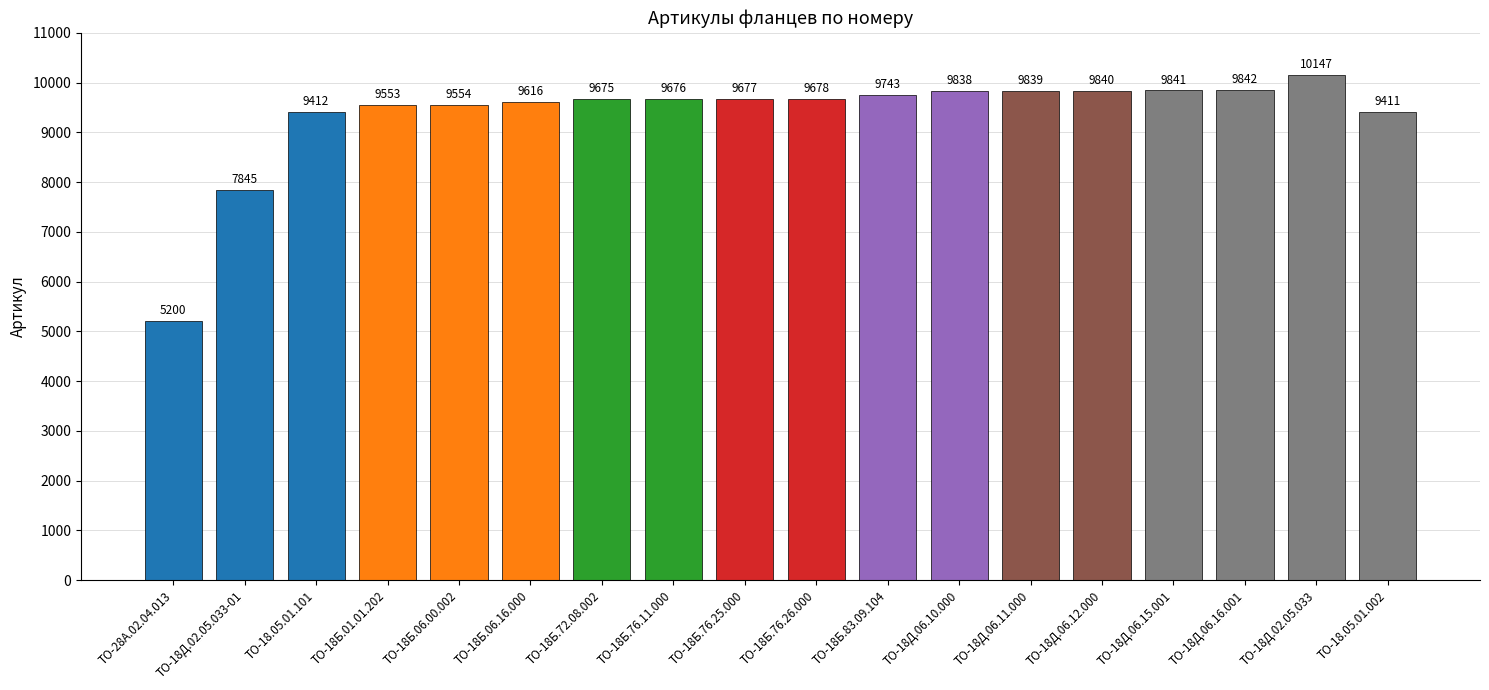

What is the change in value from ТО-18Б.76.25.000 to ТО-18Д.06.10.000?

+161